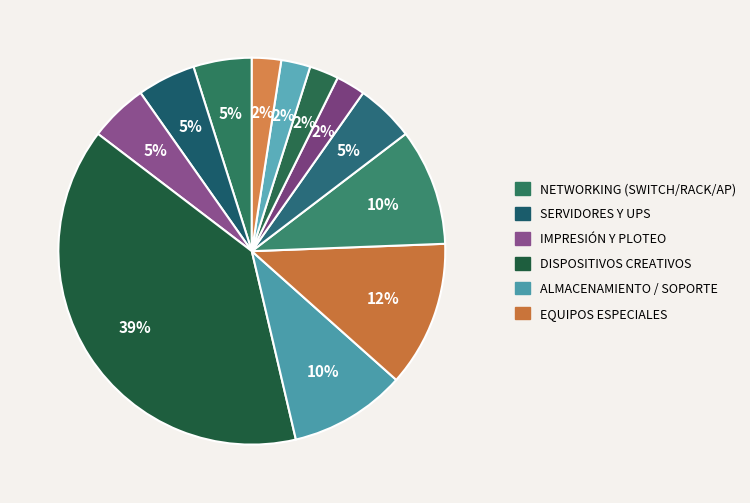

How many slices are in this pie chart?

12